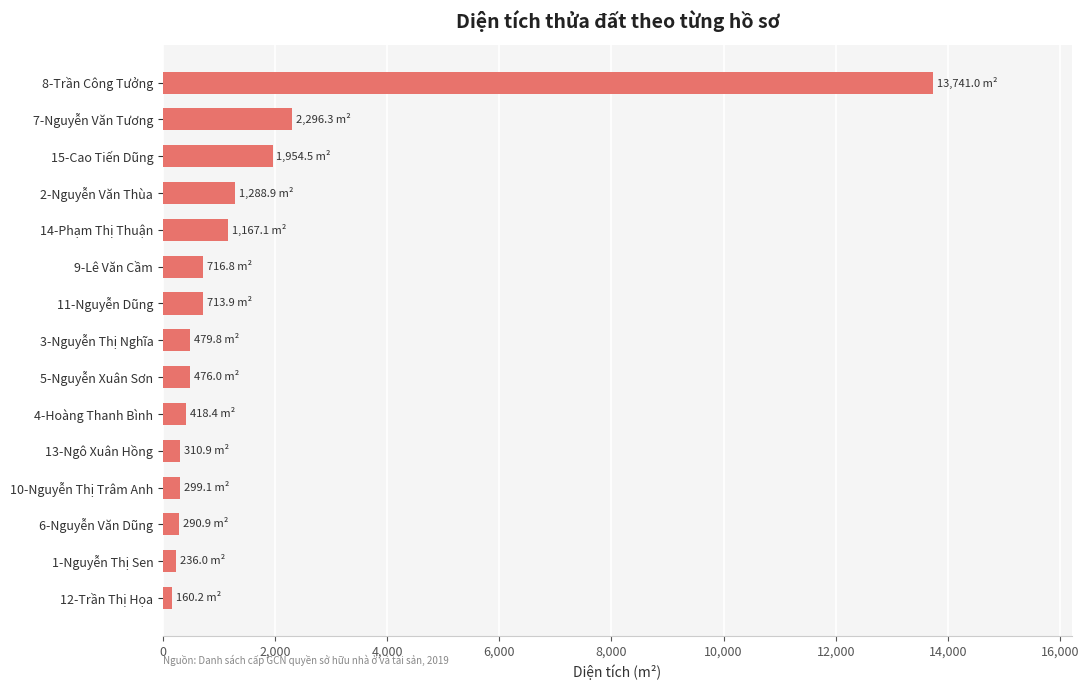

What is the sum of all values?

24549.8